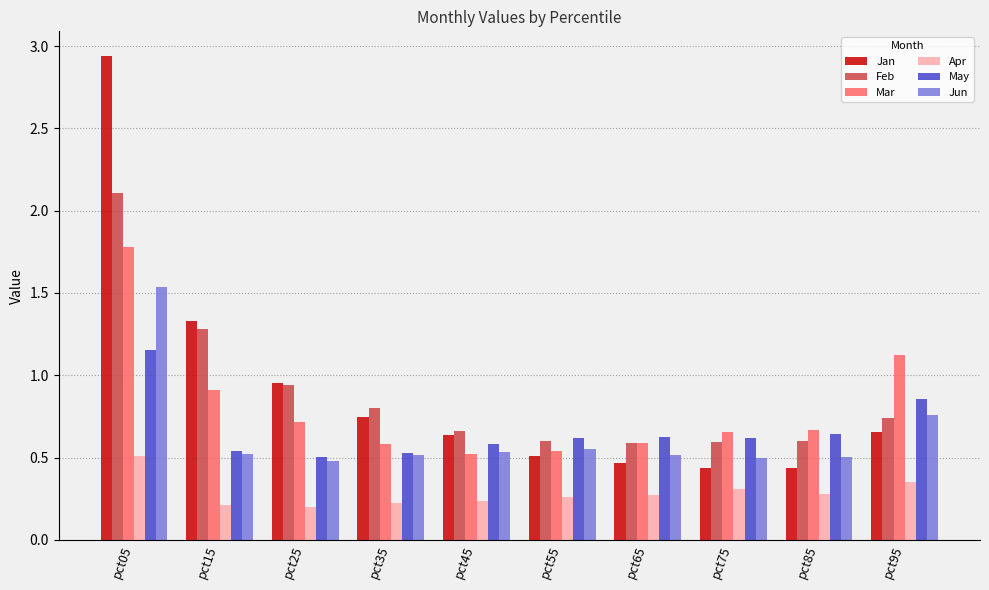

At which category does the chart reach its peak across all series?

pct05